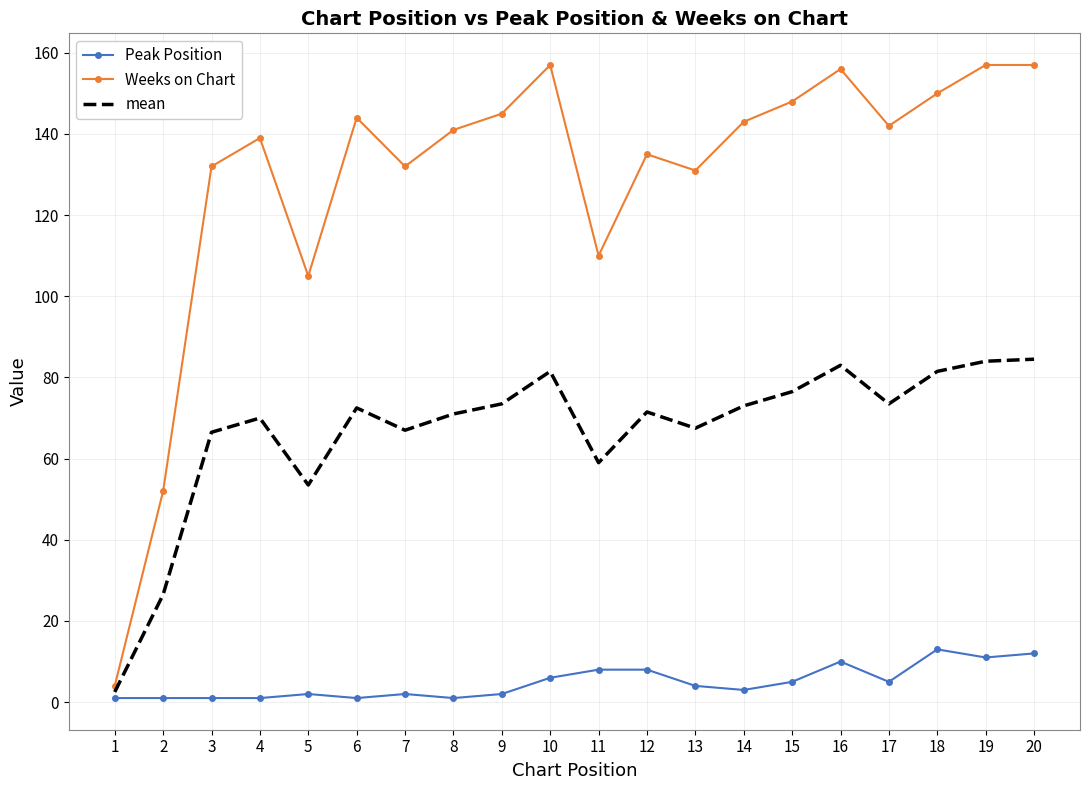

What are all the series names shown in the legend?

Peak Position, Weeks on Chart, mean